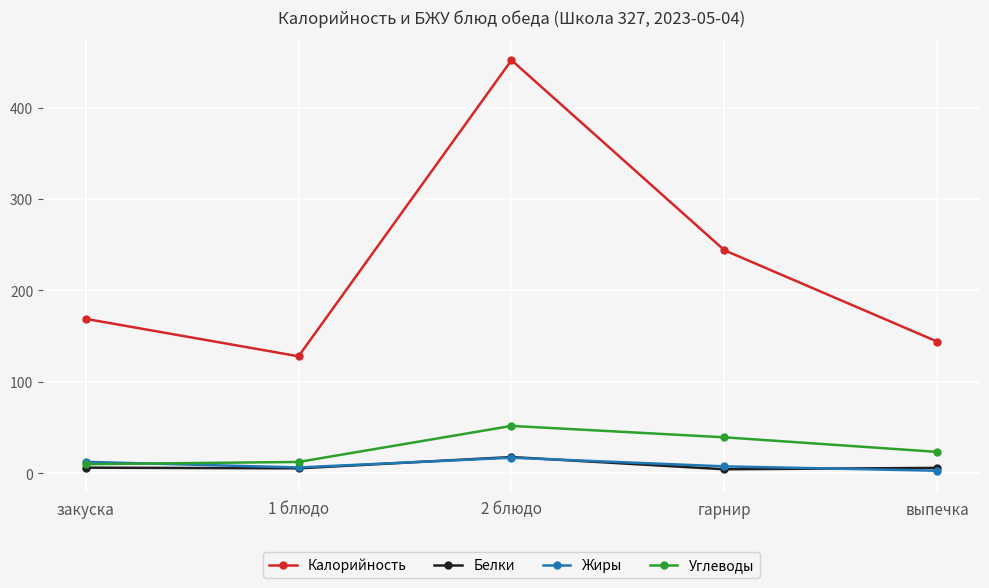

True or false: Углеводы has more than 1 points higher than both neighbors.

False